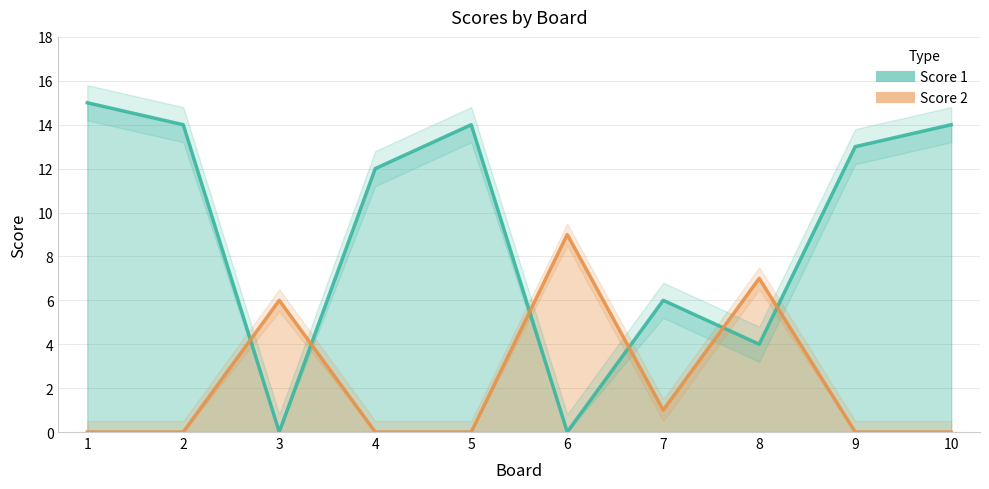

True or false: Score 2 and Score 1 cross at least once.

True